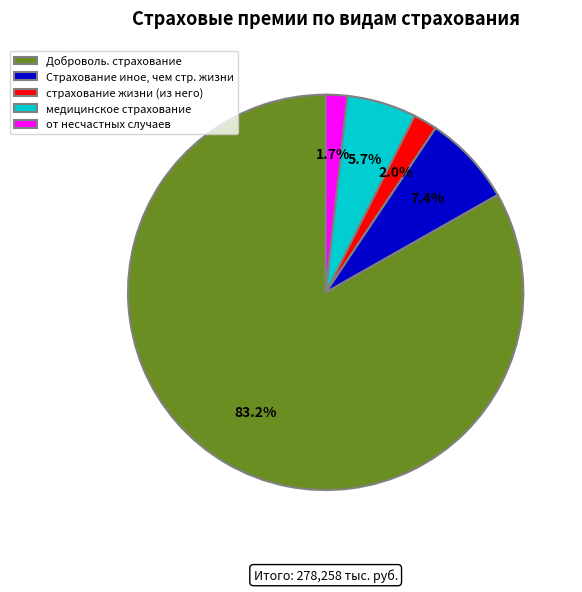

What is the majority slice?

Доброволь. страхование